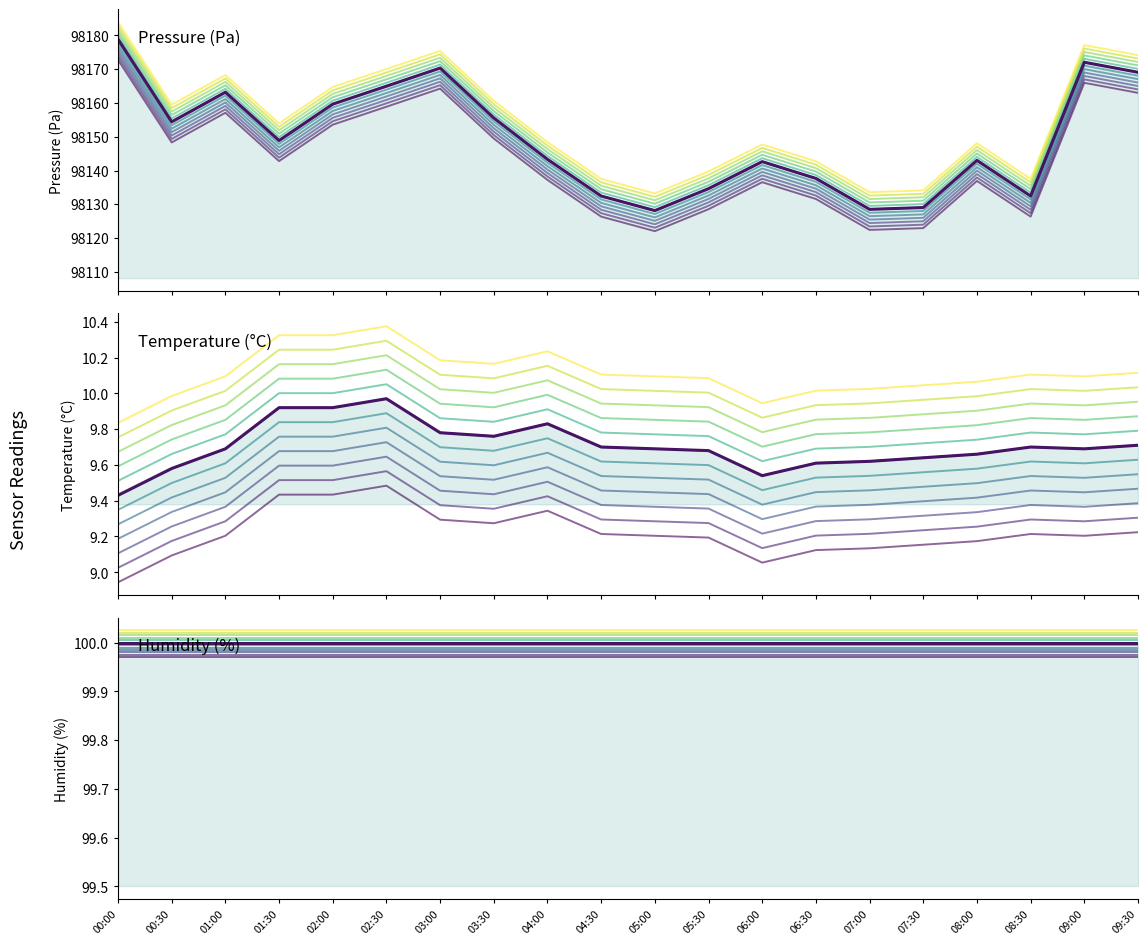

What is the total value across all series at 02:30?

98268.3